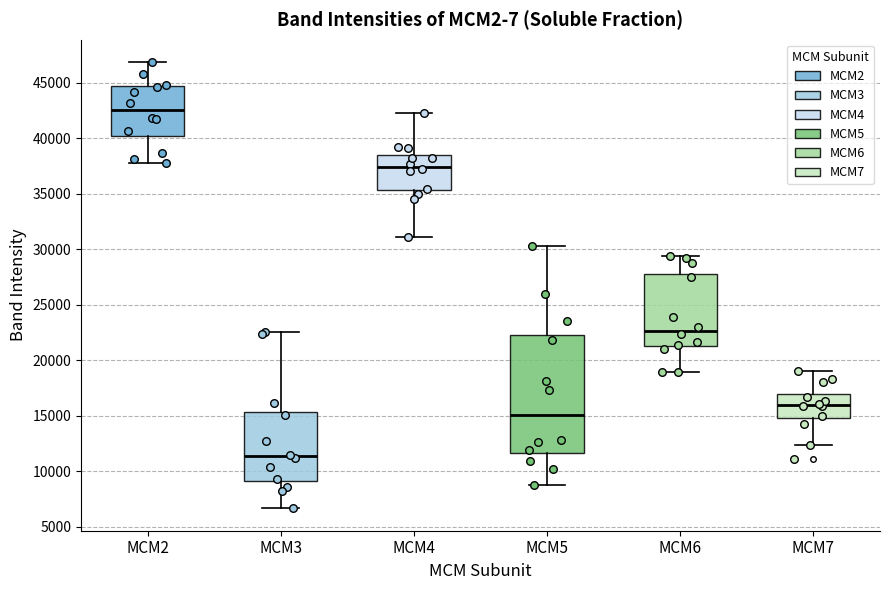

Which box has the highest median line?

MCM2